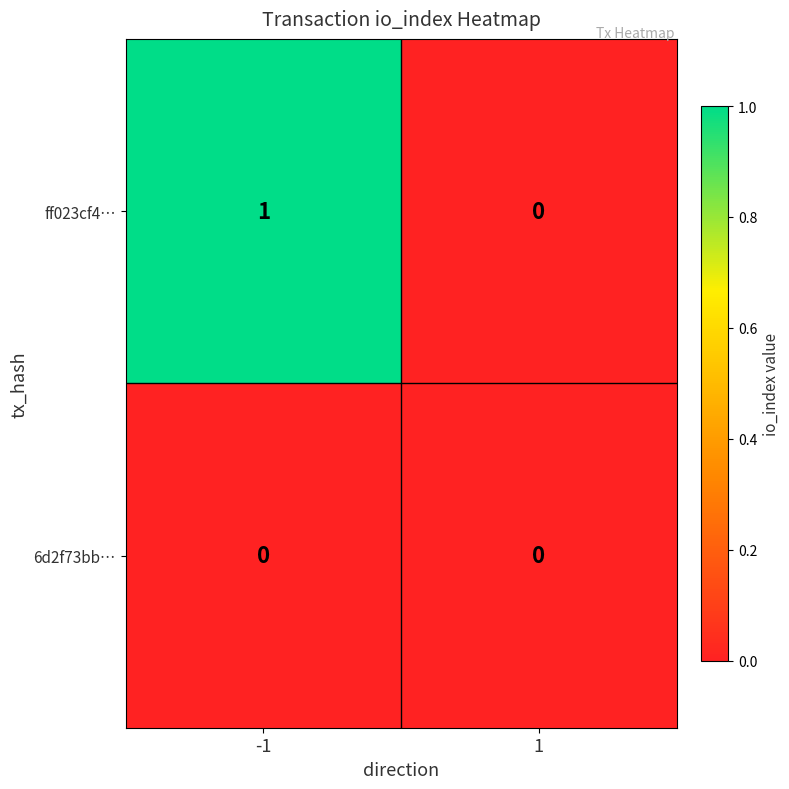

True or false: ff023cf4… has a value of 0 at 1.

True